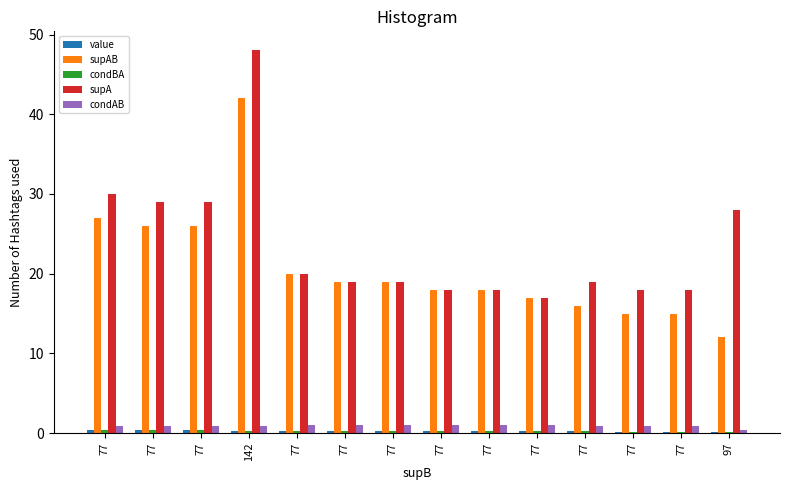

How many series are shown in this chart?

5